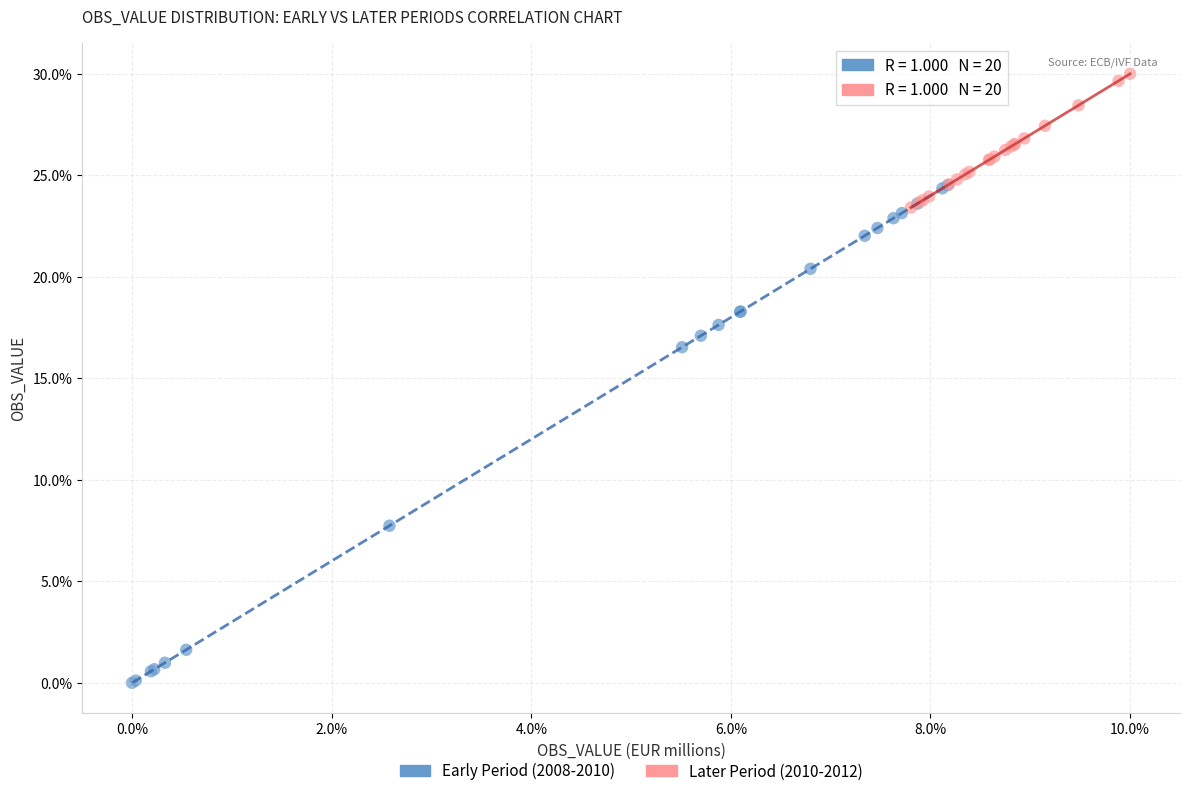

What are all the series names shown in the legend?

Early Period (2008-2010), Later Period (2010-2012)